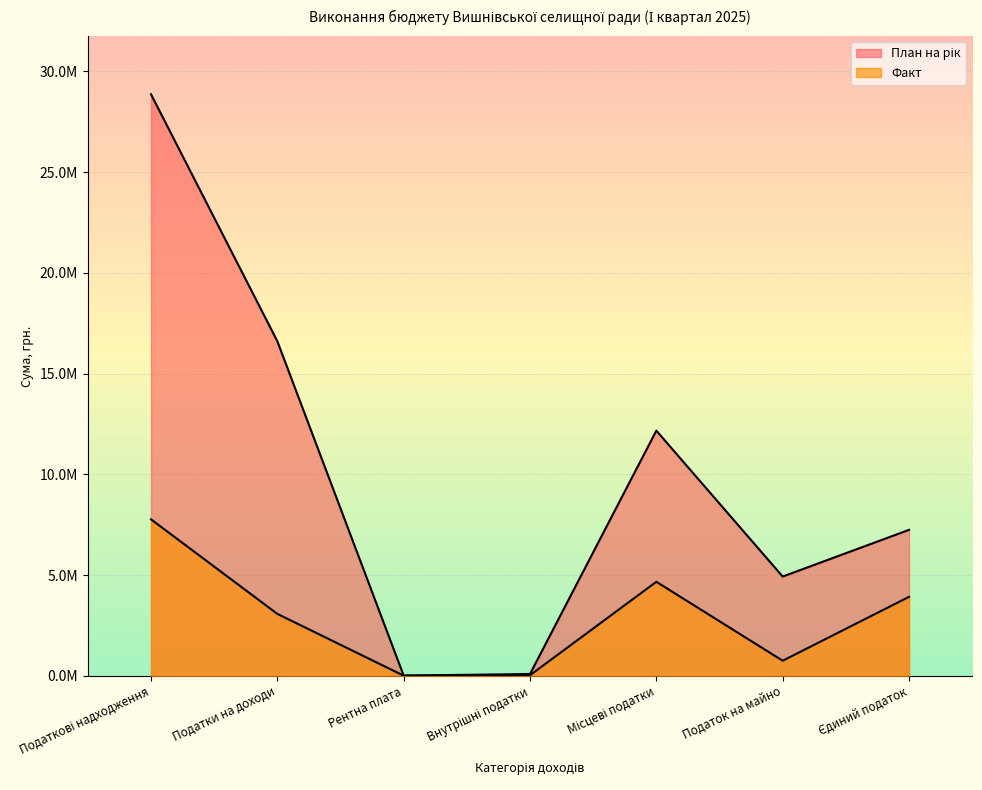

Does the chart display data point markers on the line(s)?

No